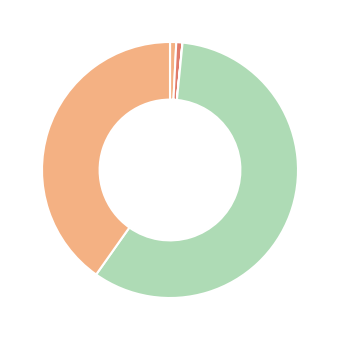

To the nearest percent, what is the difference between the largest and smallest slice percentages?

58%